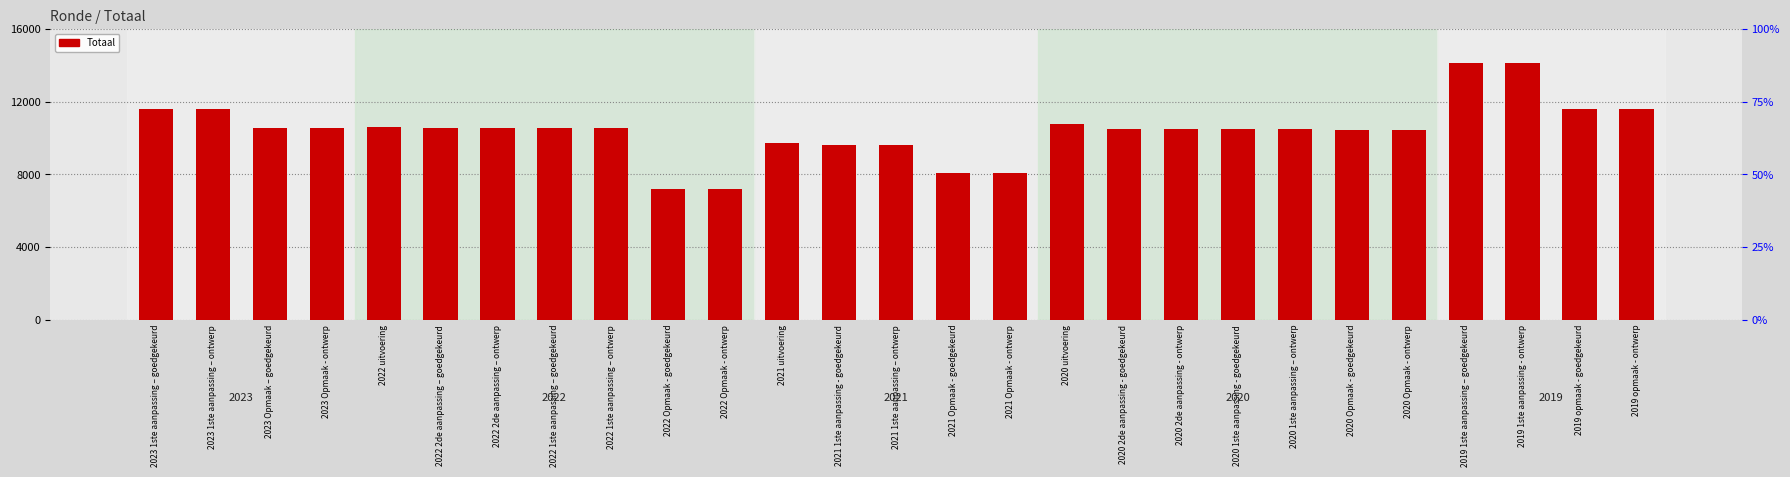

What position from the left is 2023 Opmaak – goedgekeurd?

3